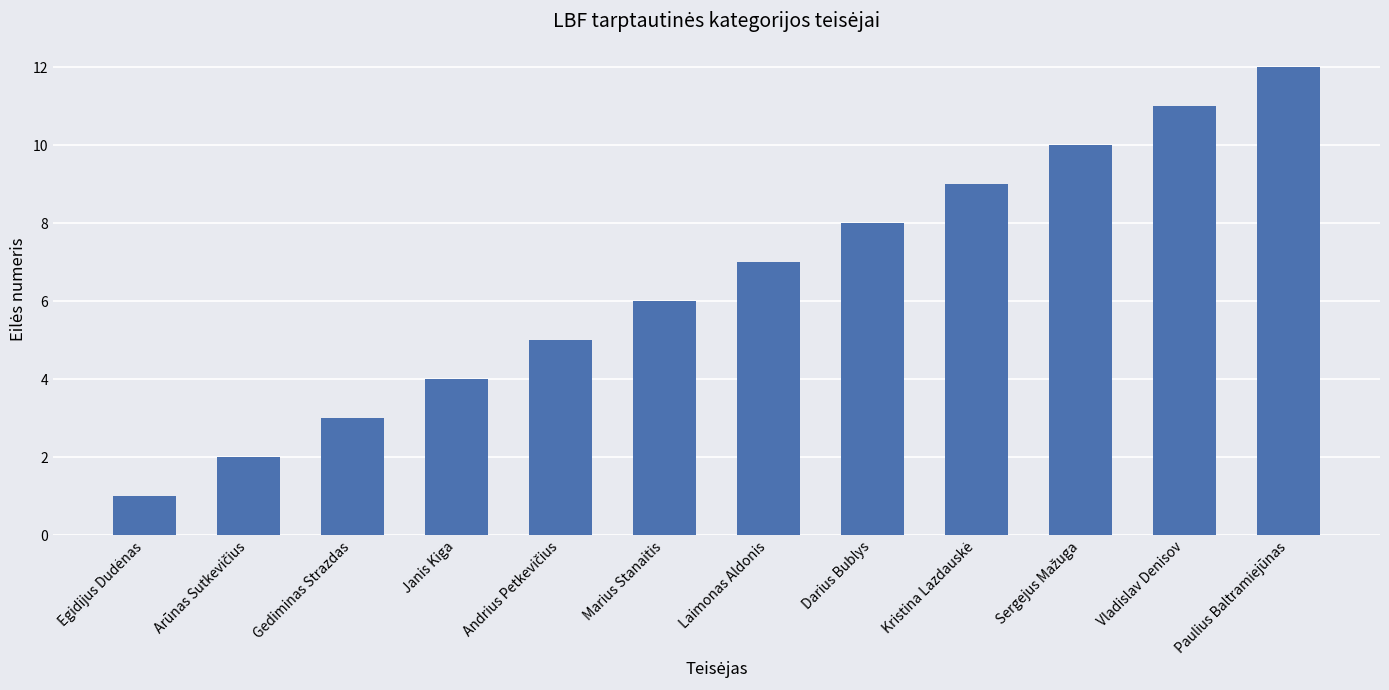

Which has a higher value, Gediminas Strazdas or Marius Stanaitis?

Marius Stanaitis